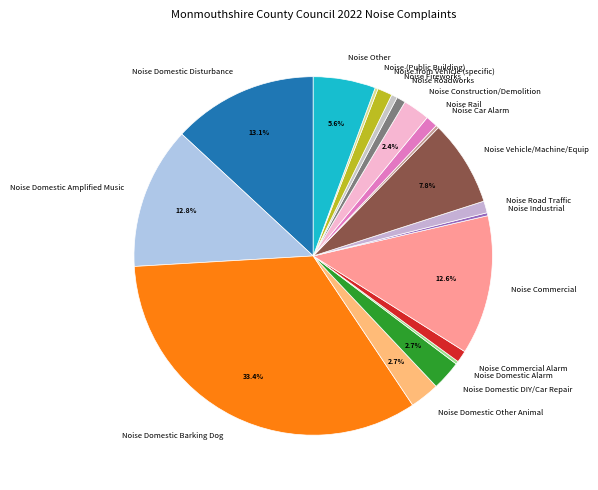

Which slice is the largest?

Noise Domestic Barking Dog